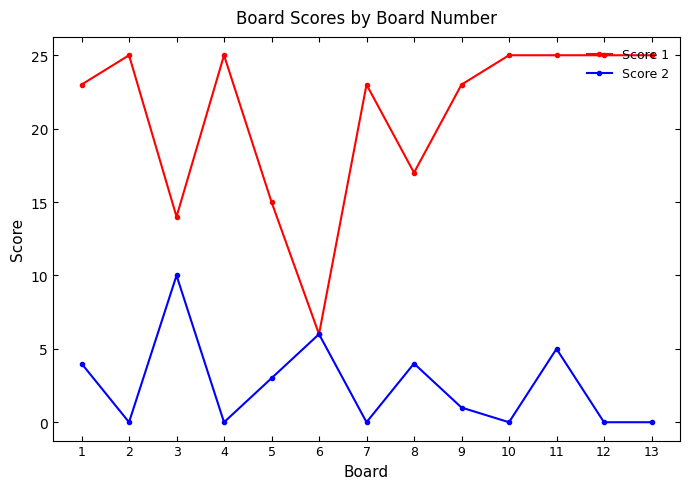

Reading left to right, list all the values displayed in this chart.

Score 1: 23	25	14	25	15	6	23	17	23	25	25	25	25
Score 2: 4	0	10	0	3	6	0	4	1	0	5	0	0